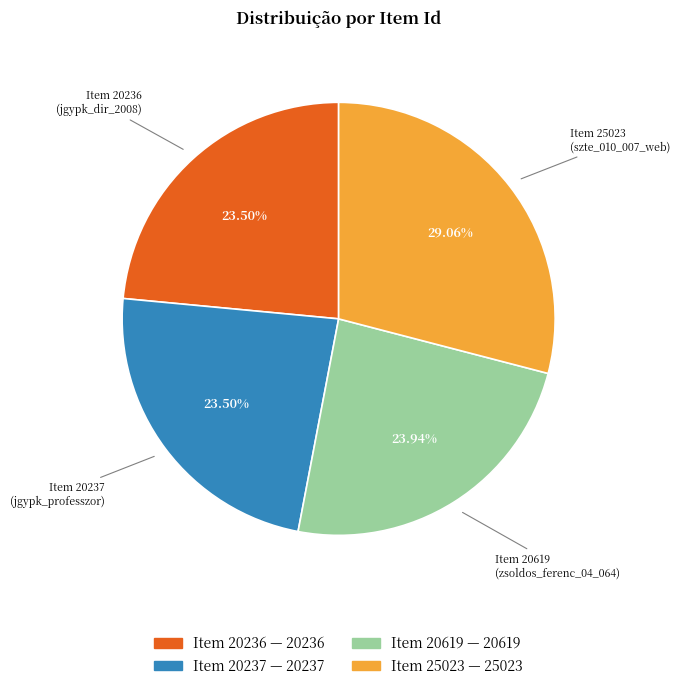

Is there a majority slice in this chart?

No